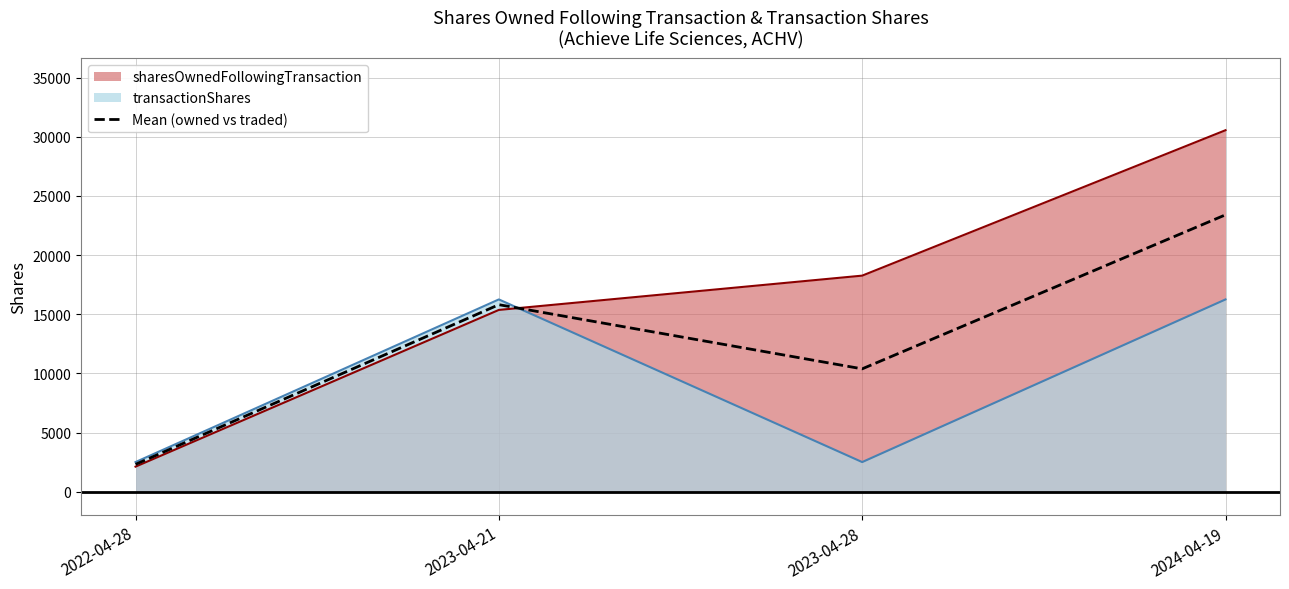

How many interior local valleys (lower than both neighbors) does the data have?

1